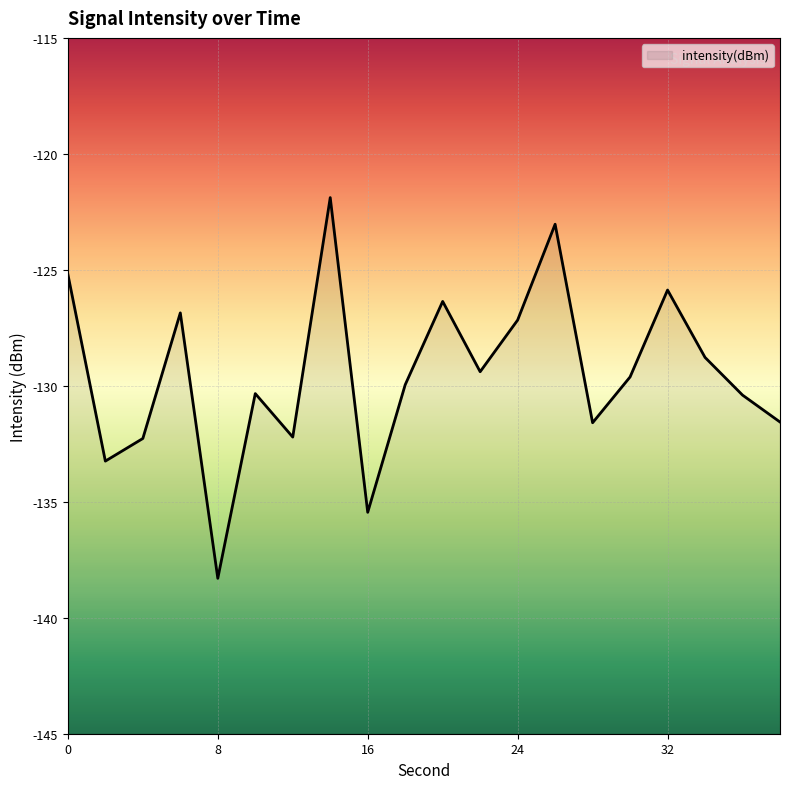

Does the chart display data point markers on the line(s)?

No